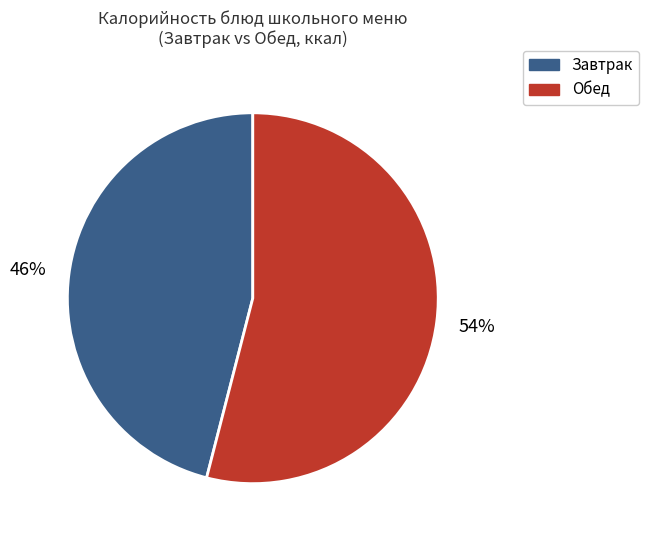

To the nearest percent, what is the combined percentage of Завтрак and Обед?

100%